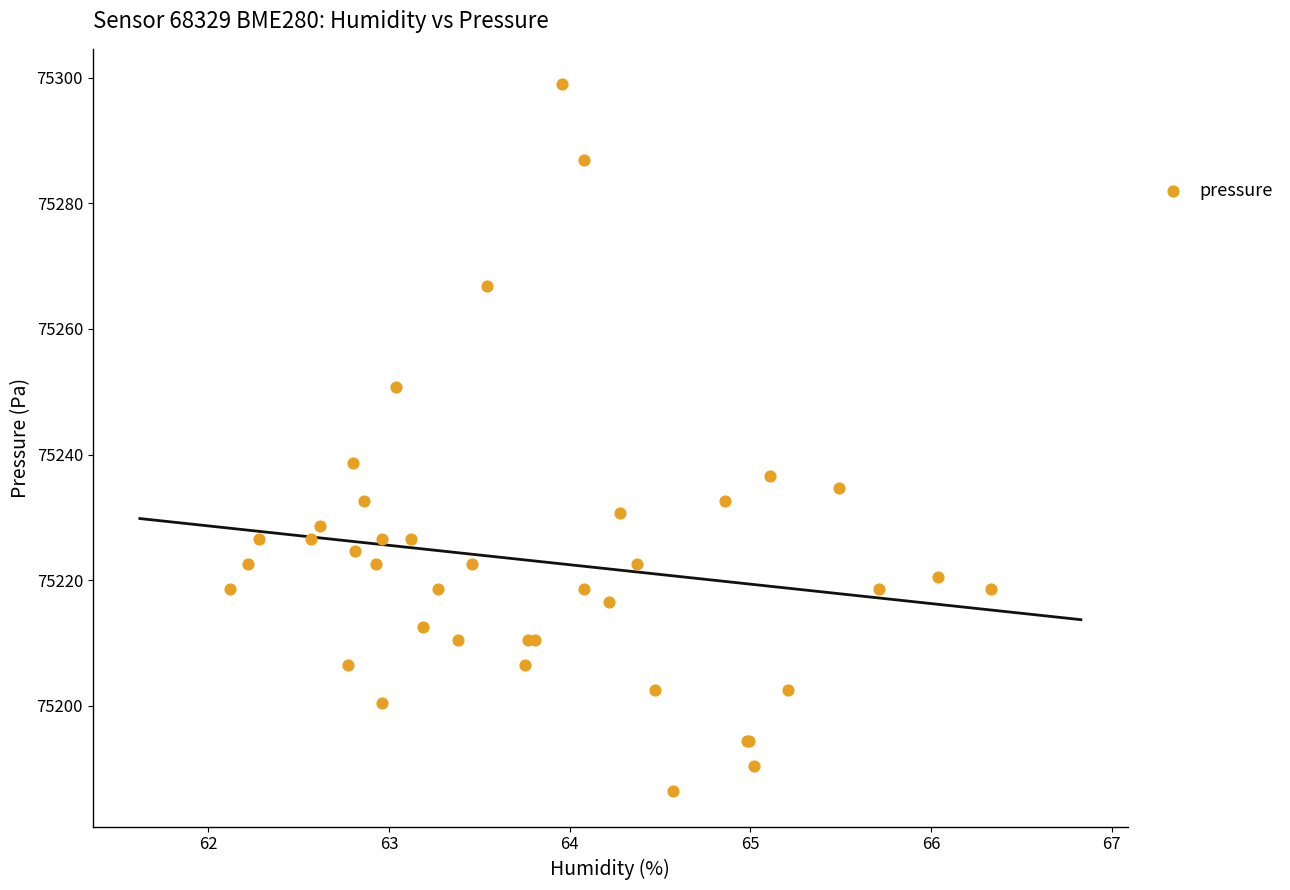

What Y value in the scatter plot is closest to 75242?

75238.7